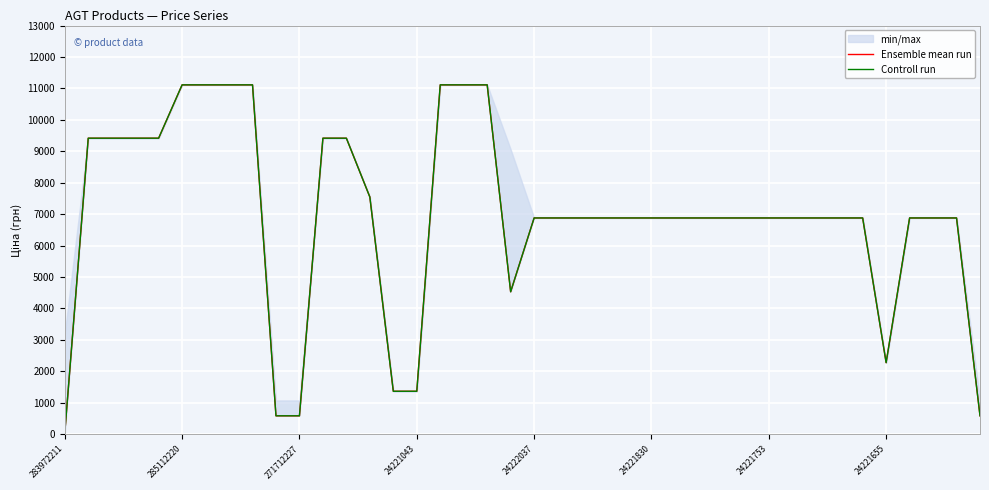

What is the label of the 34th point from the right?

24221753